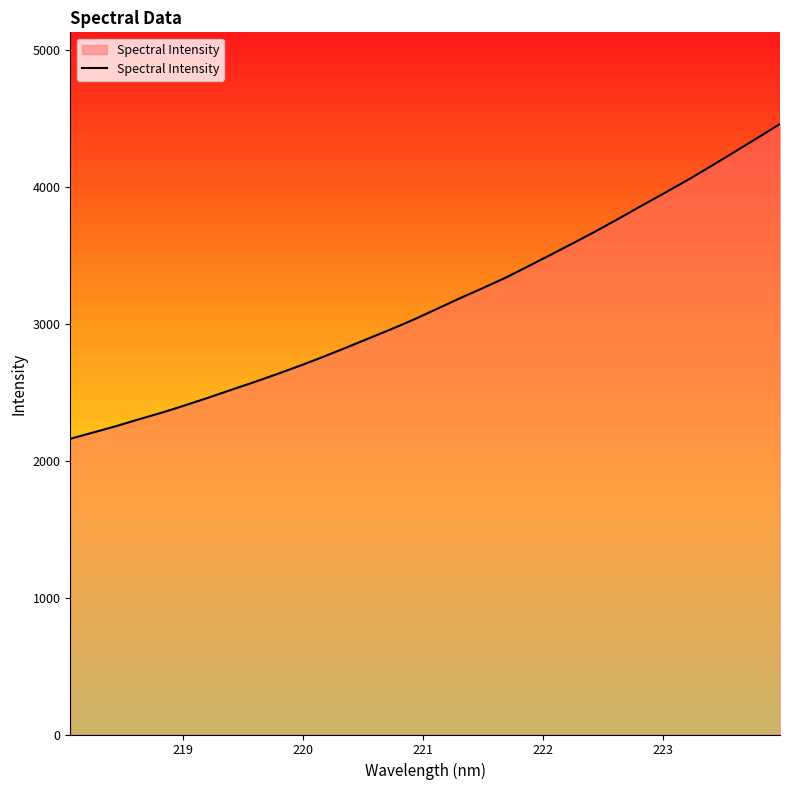

What is the difference between the maximum and minimum values?

2298.9